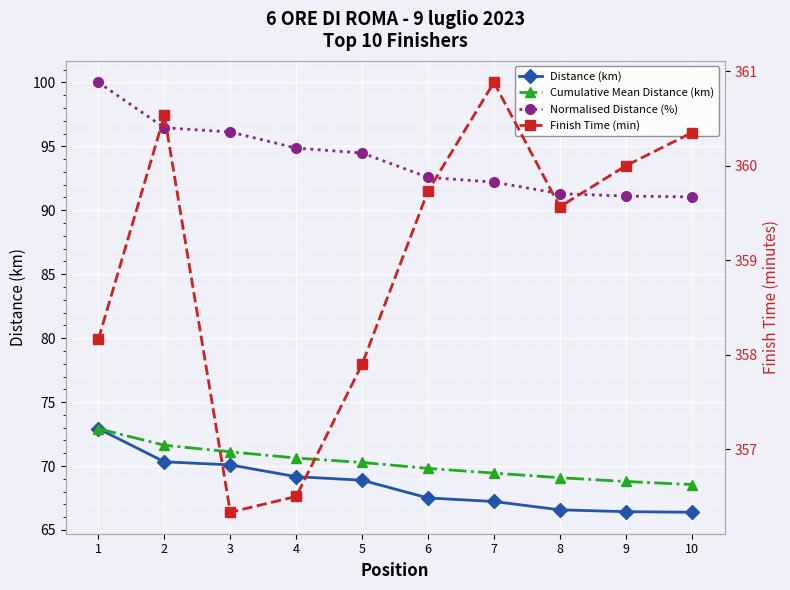

The Cumulative Mean Distance (km) series shows 72.9 at 1. True or false?

True